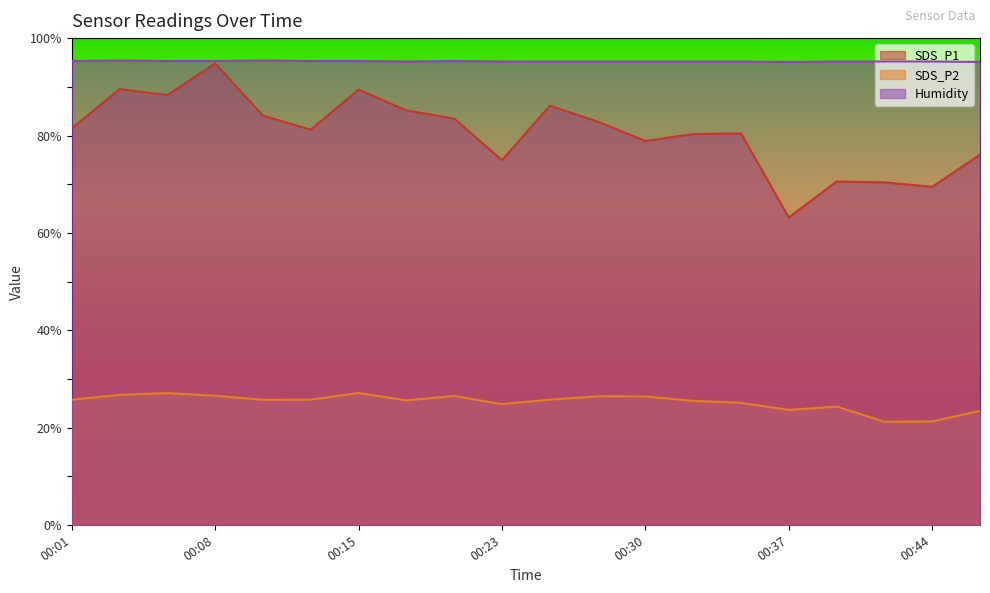

Which category has the highest value in the SDS_P2 series?

00:15